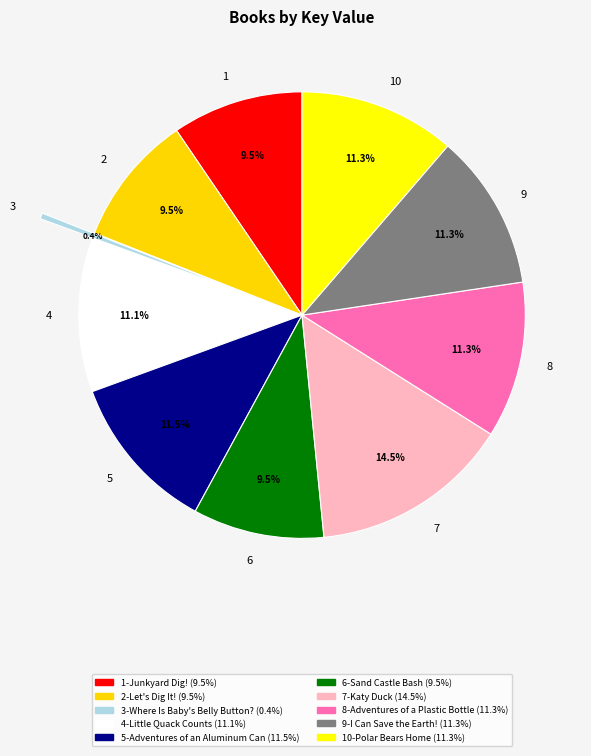

Combined, what portion of the pie is 3-Where Is Baby's Belly Button? and 9-I Can Save the Earth!?

11.7%